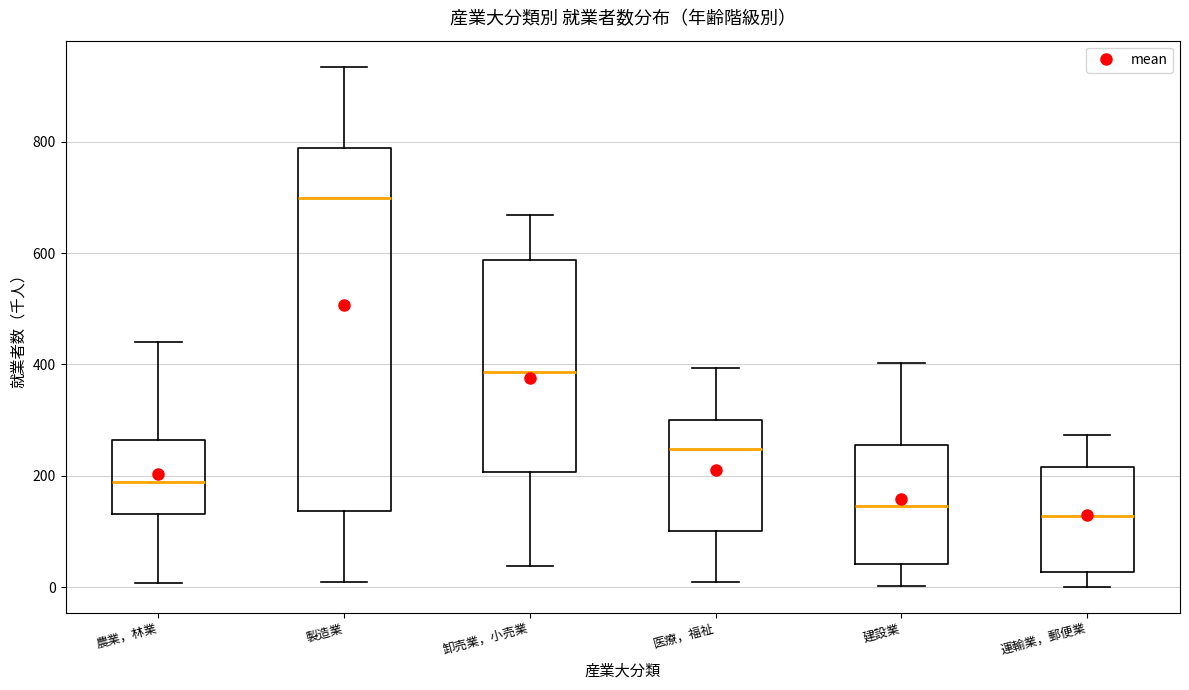

Which box's median line is the highest?

製造業